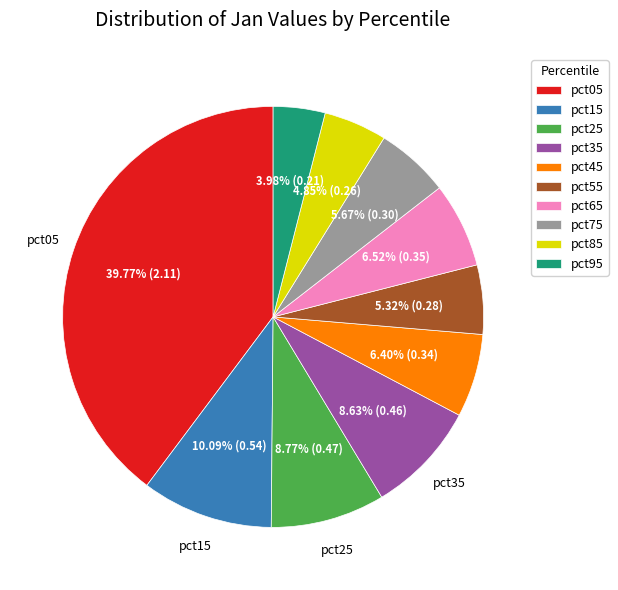

How much of the chart is everything except pct35?

91.4%